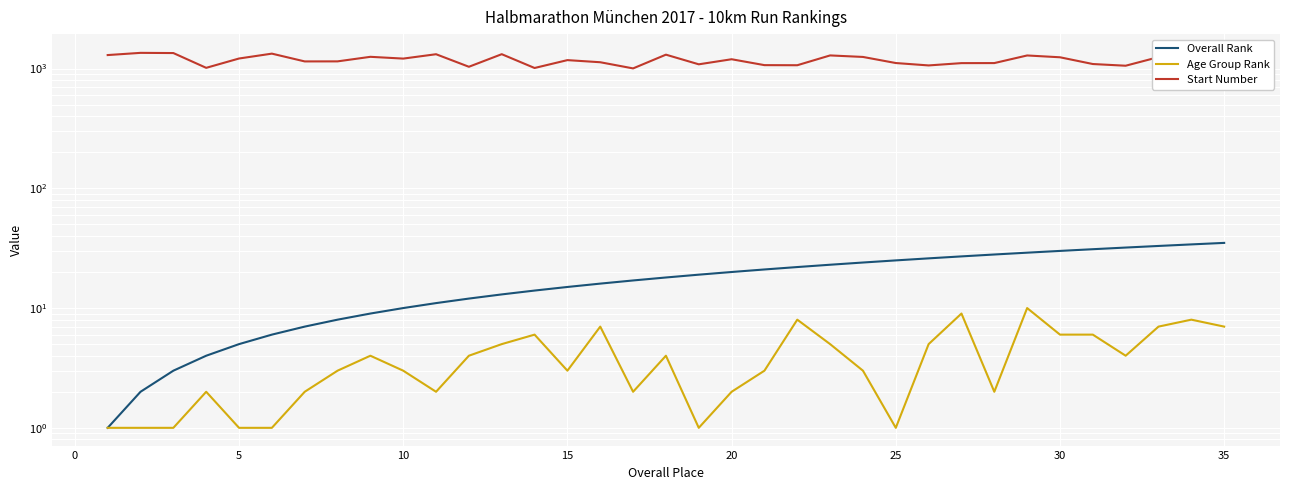

True or false: Overall Rank and Age Group Rank cross at least once.

False